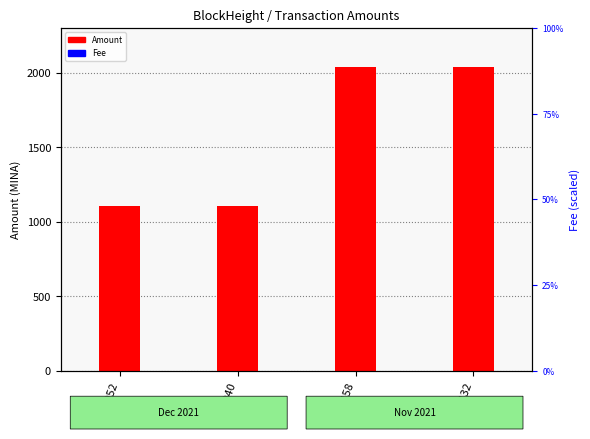

Rank the series by their maximum value, from highest to lowest.

Amount, Fee